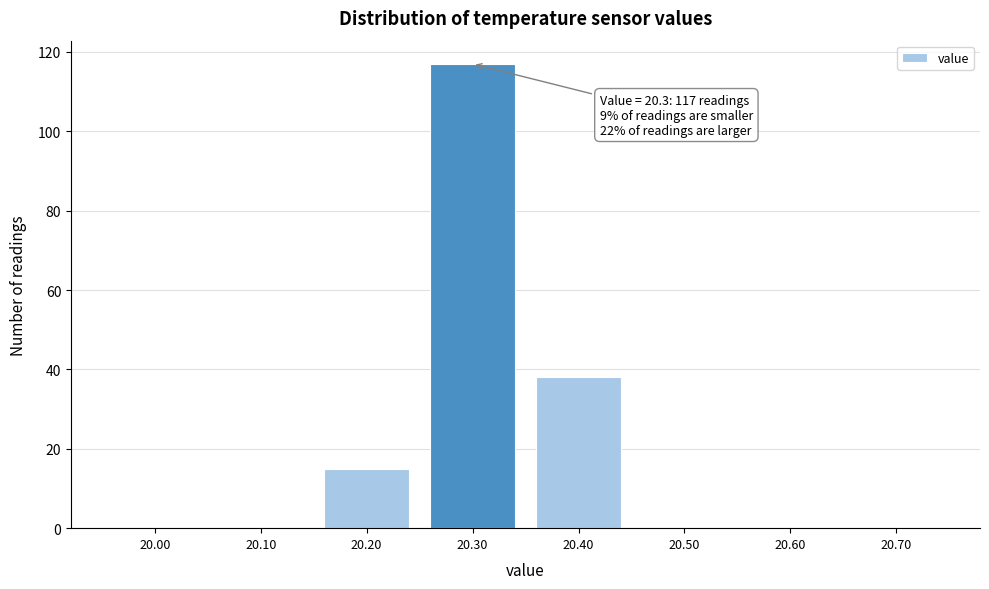

Which range on the x-axis has the tallest bar?

20.25 to 20.35